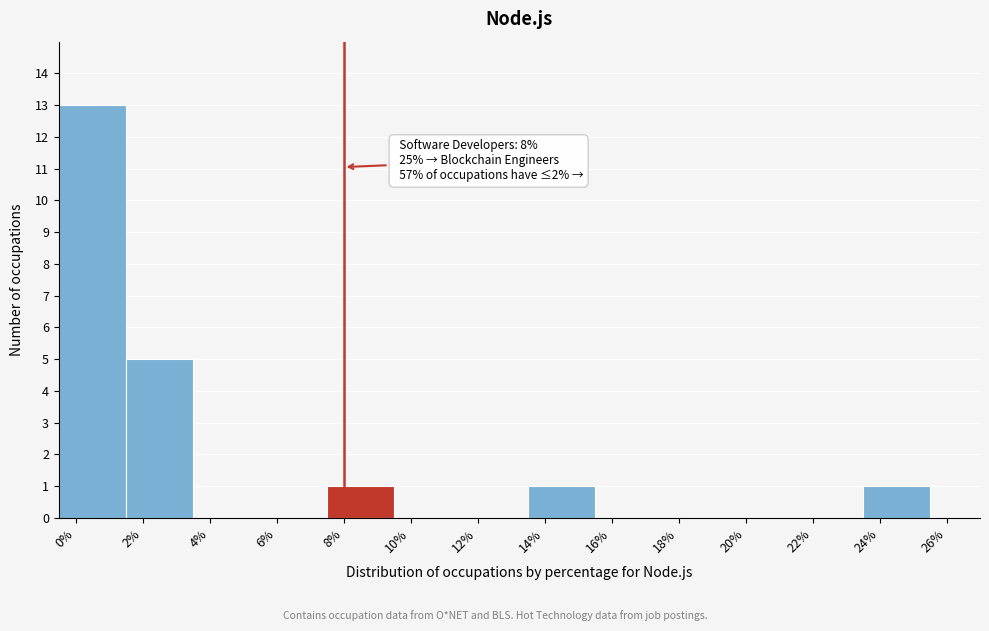

Which range on the x-axis has the tallest bar?

-0.5 to 1.5